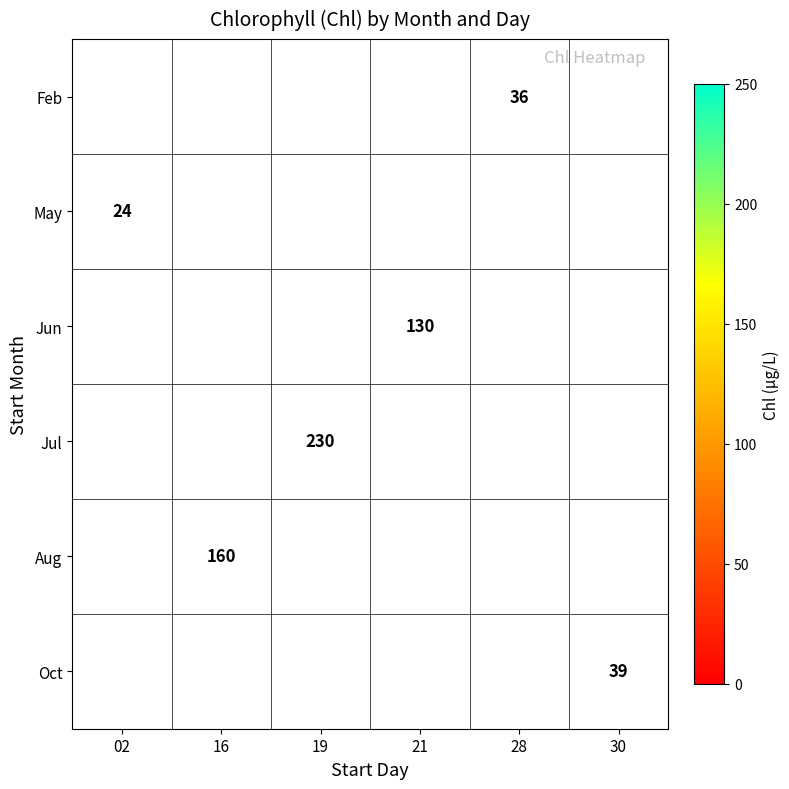

Between 02 and 30, which is larger?

30